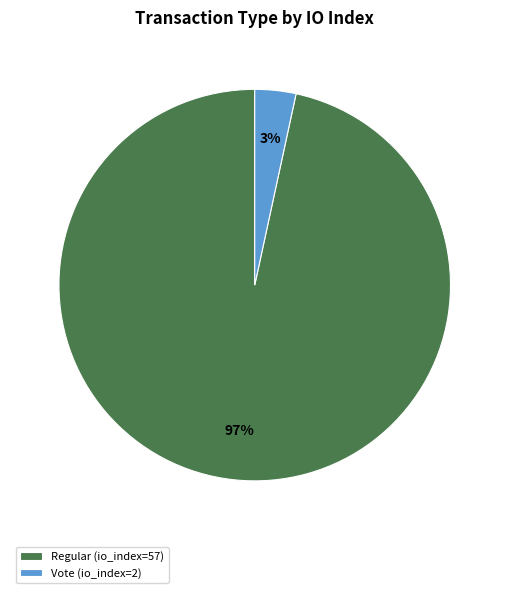

Which has a higher value, Vote (io_index=2) or Regular (io_index=57)?

Regular (io_index=57)